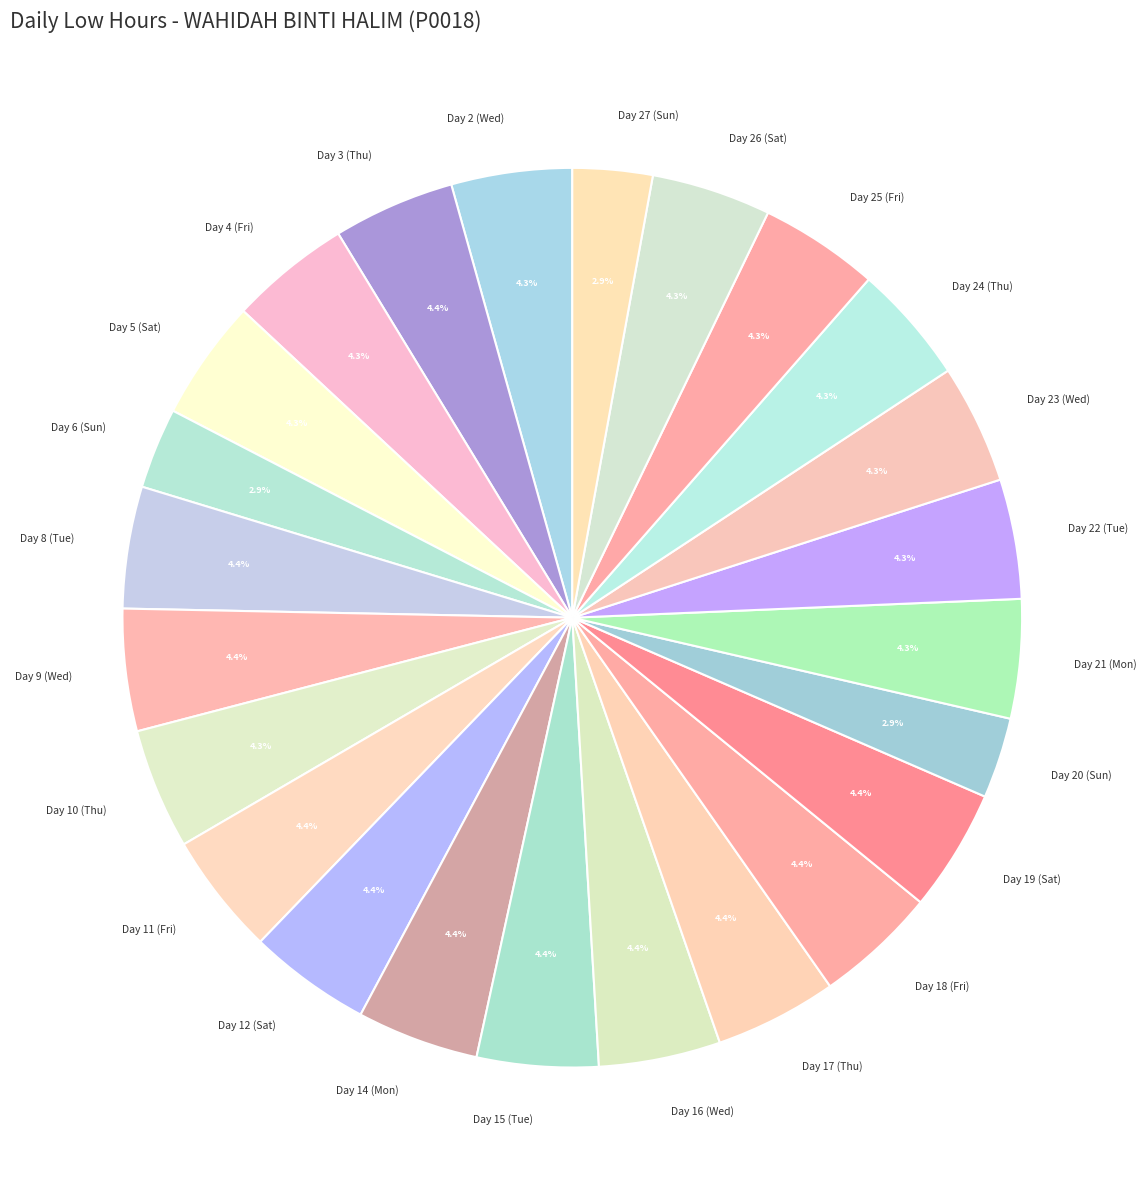

Is there any slice that represents more than half of the pie?

No